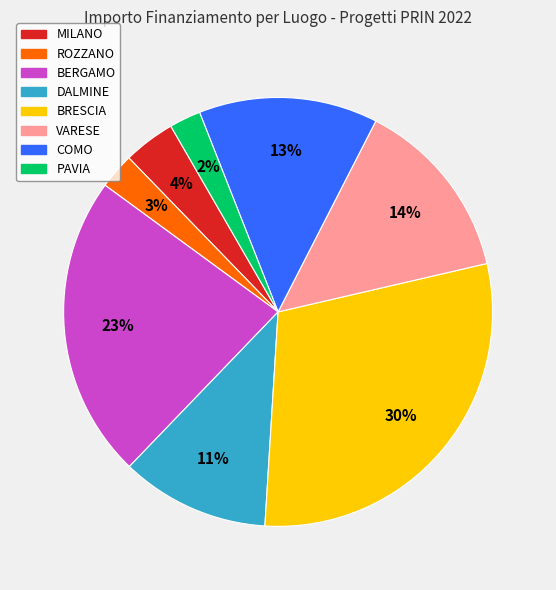

Is there a majority slice in this chart?

No